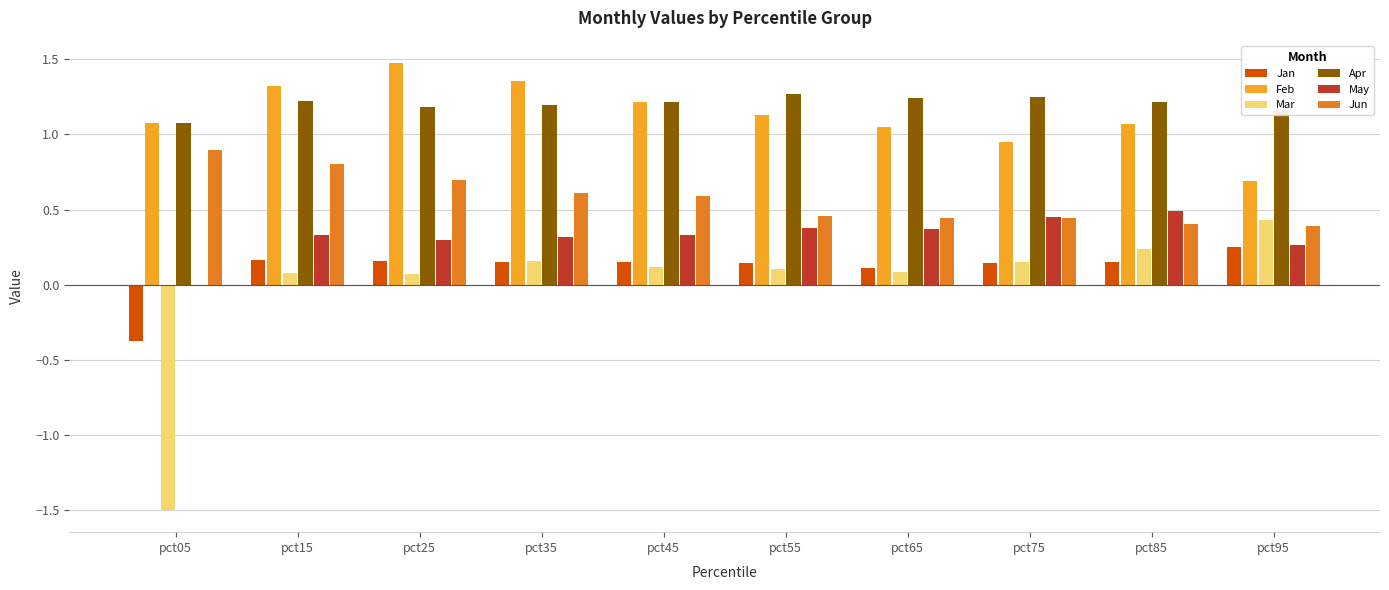

Which series has the widest spread of values?

Mar